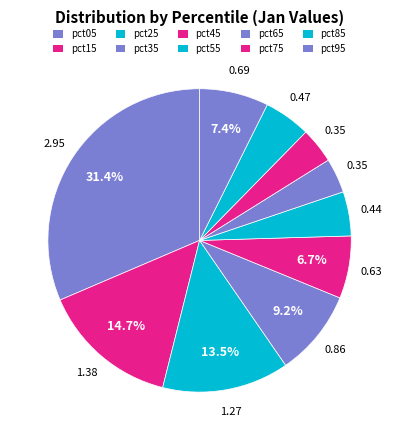

To the nearest percent, what is the difference between the pct95 and pct05 slice percentages?

24%